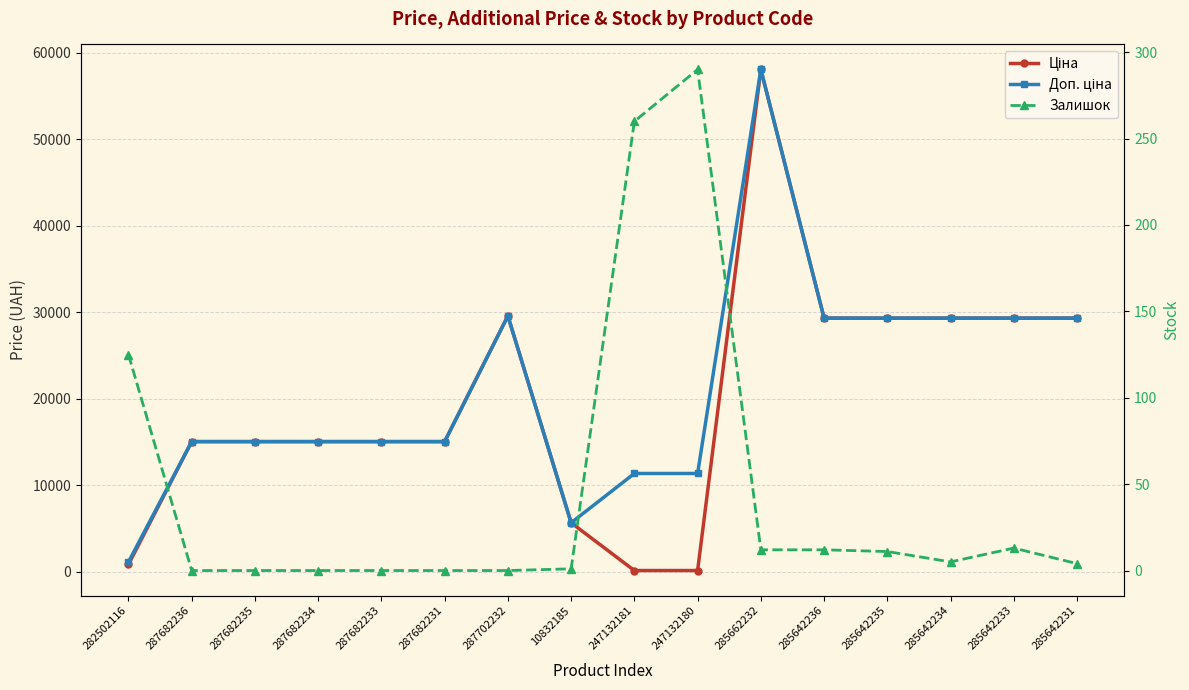

Between 285642236 and 287682236, which is larger?

285642236